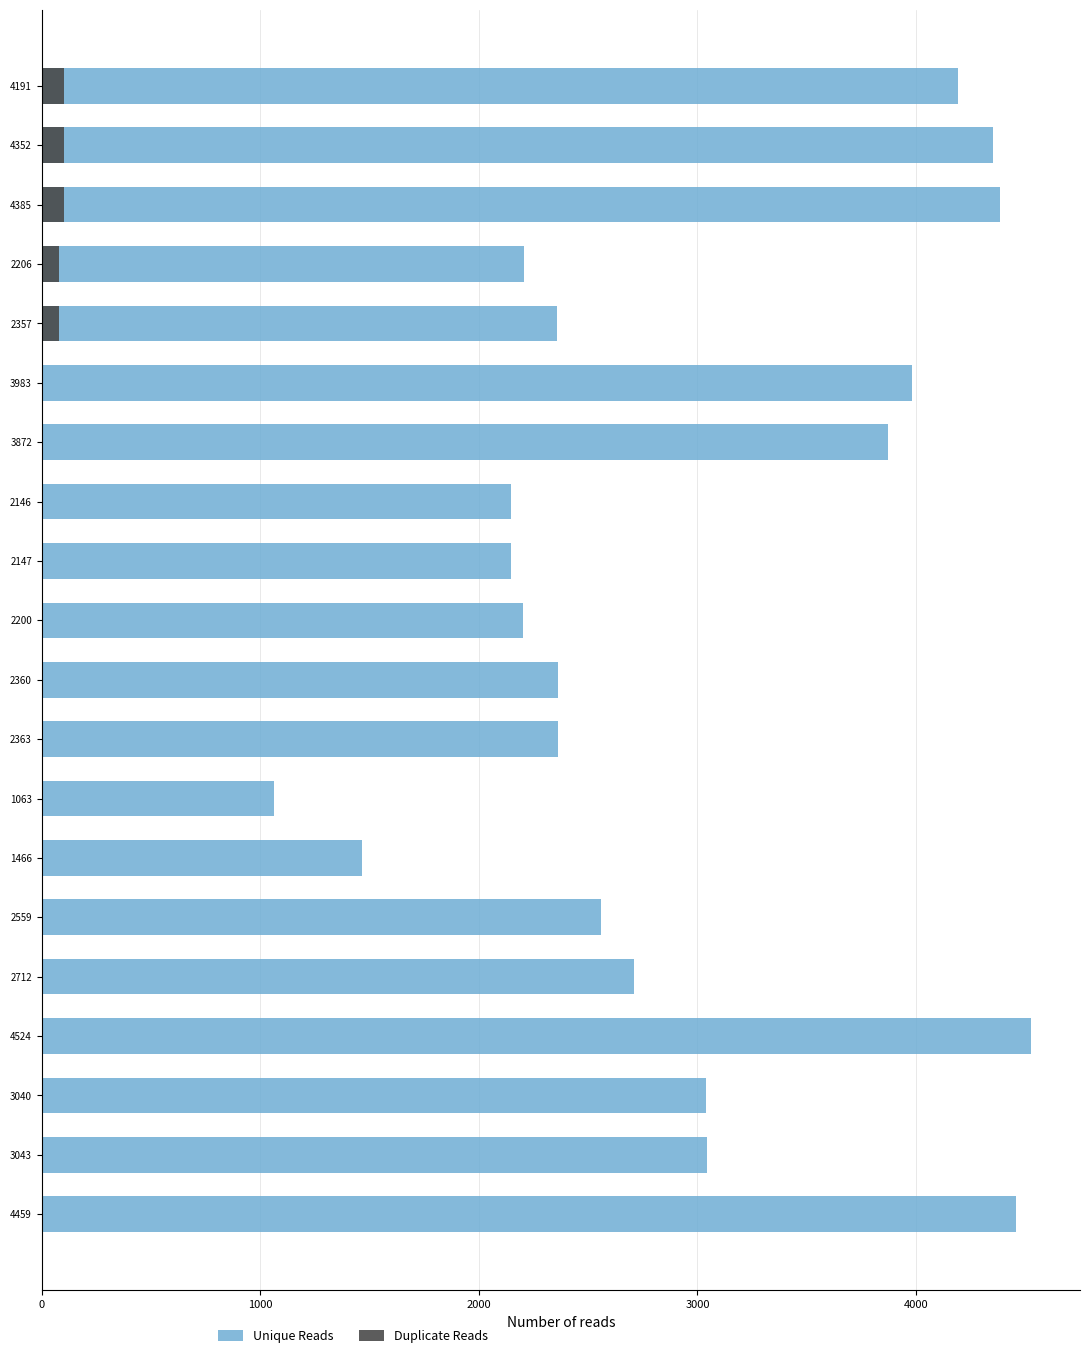

Count the number of categories in the chart.

20